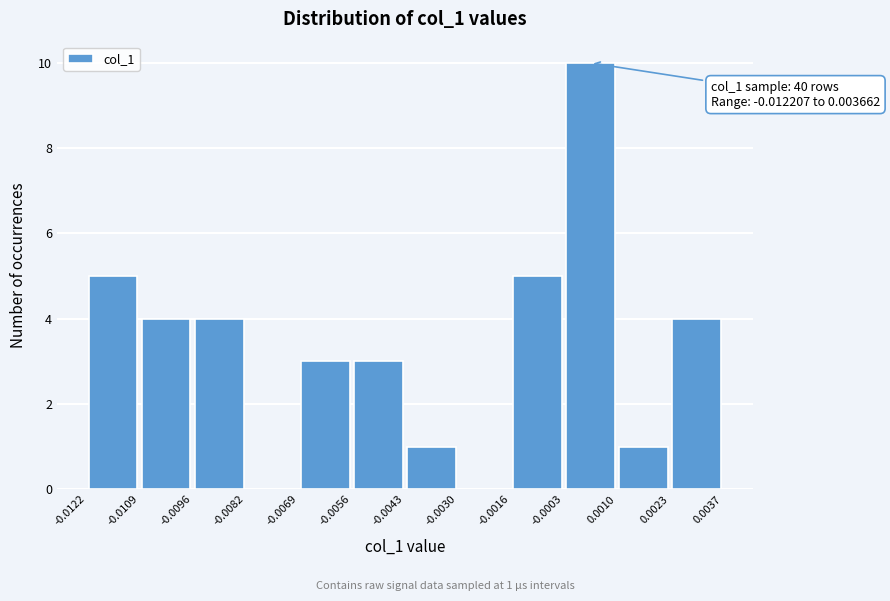

Which range on the x-axis has the tallest bar?

-0.0003 to 0.0010